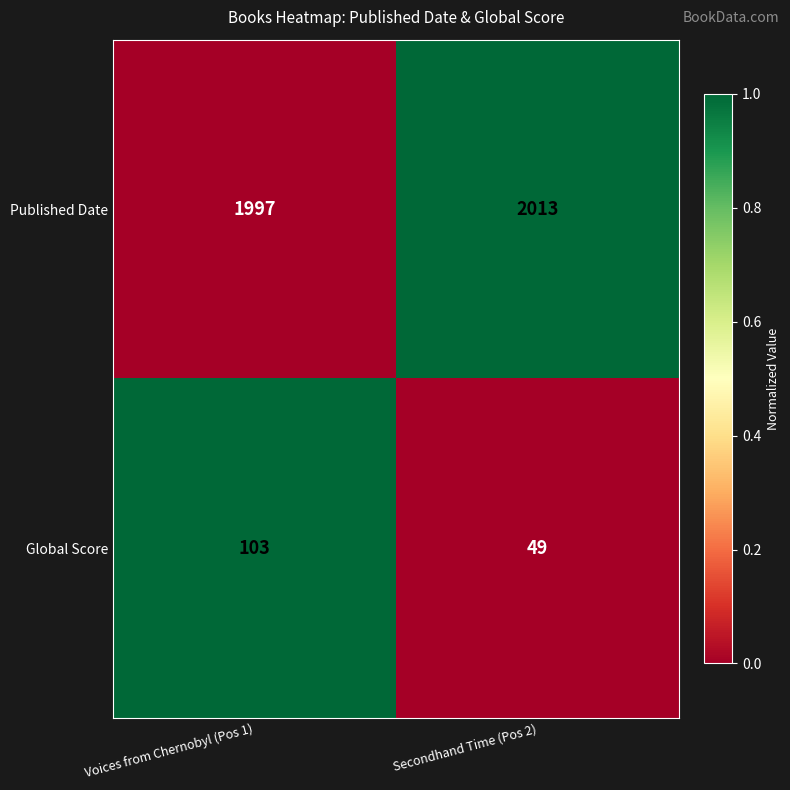

Which series has the widest spread of values?

Global Score